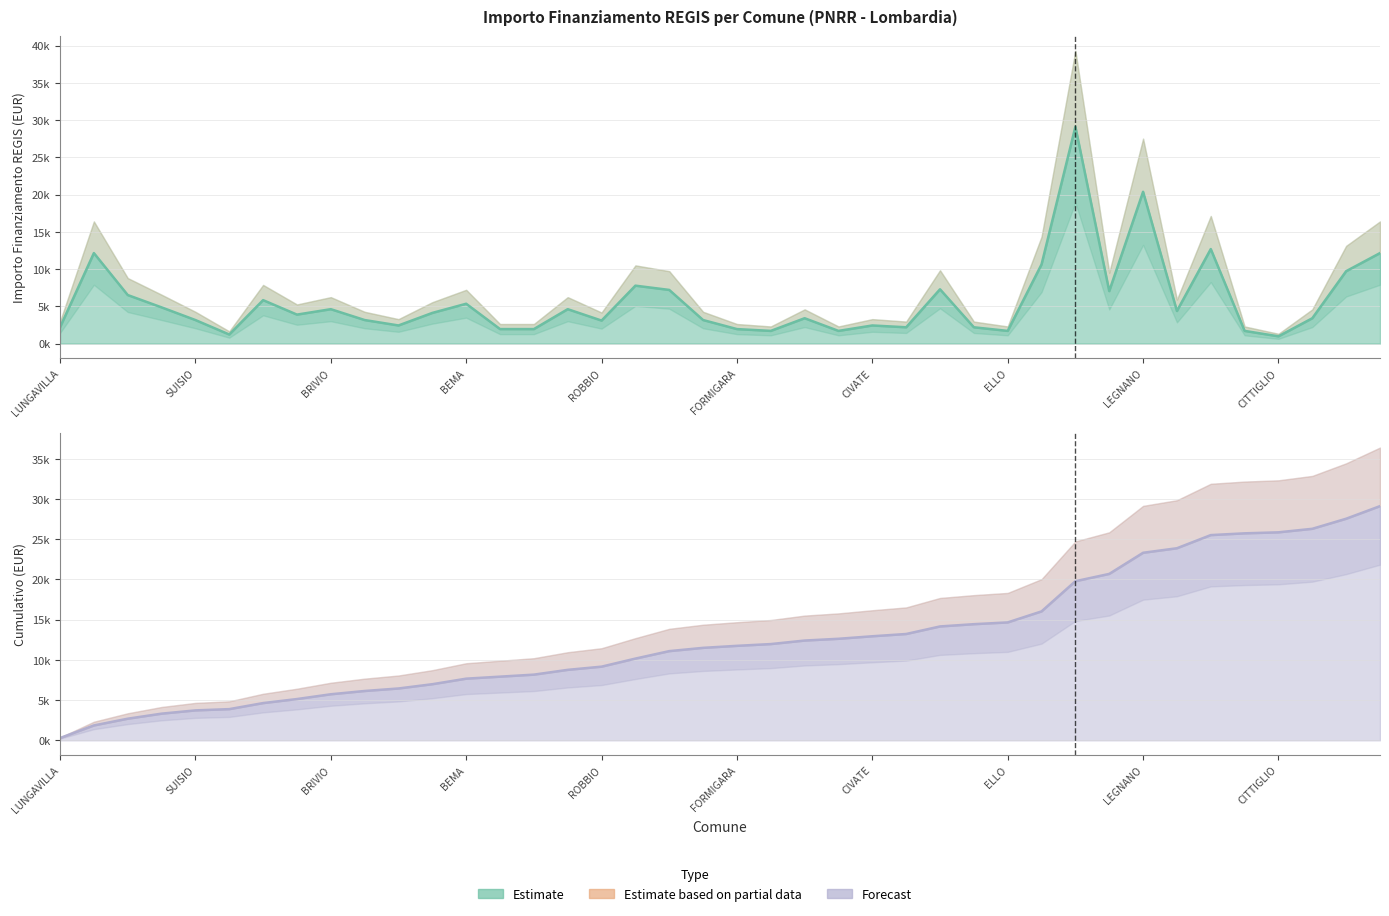

Is the value of Cumulativo (normalizzato) at 31 greater than the value of Importo Finanziamento REGIS at 23?

Yes